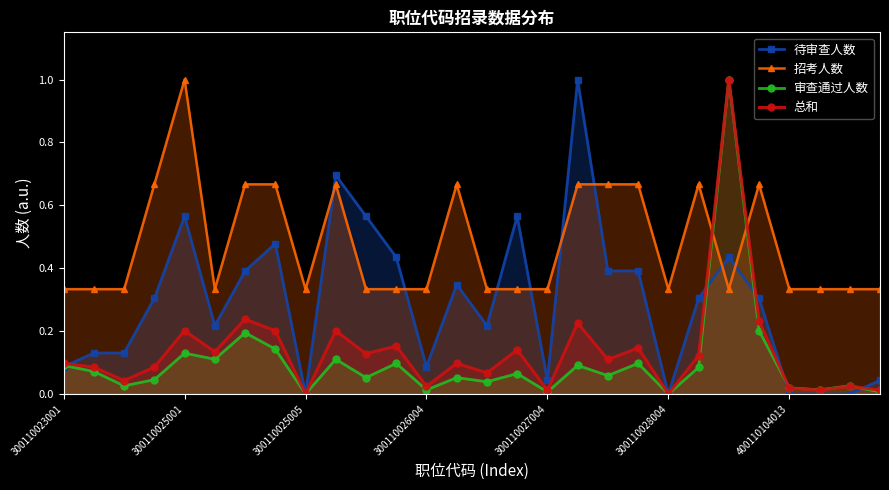

Which category has the highest value in the 招考人数 series?

300110025001